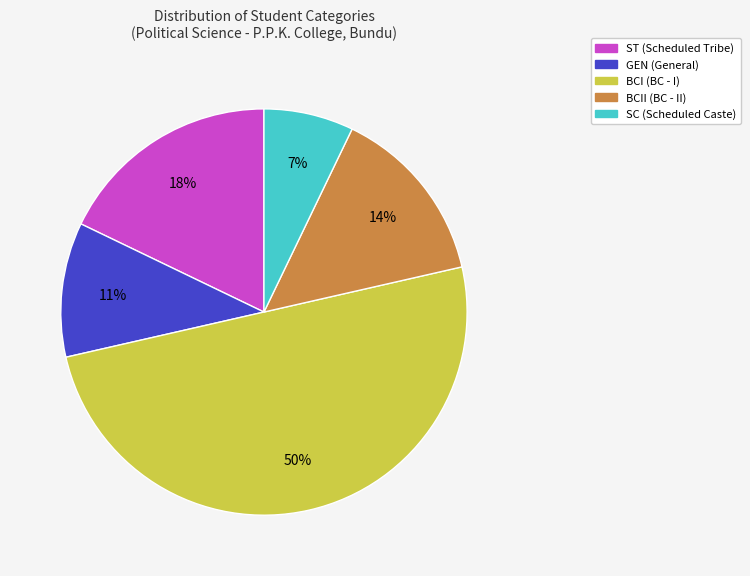

To the nearest percent, what is the average slice percentage?

20%